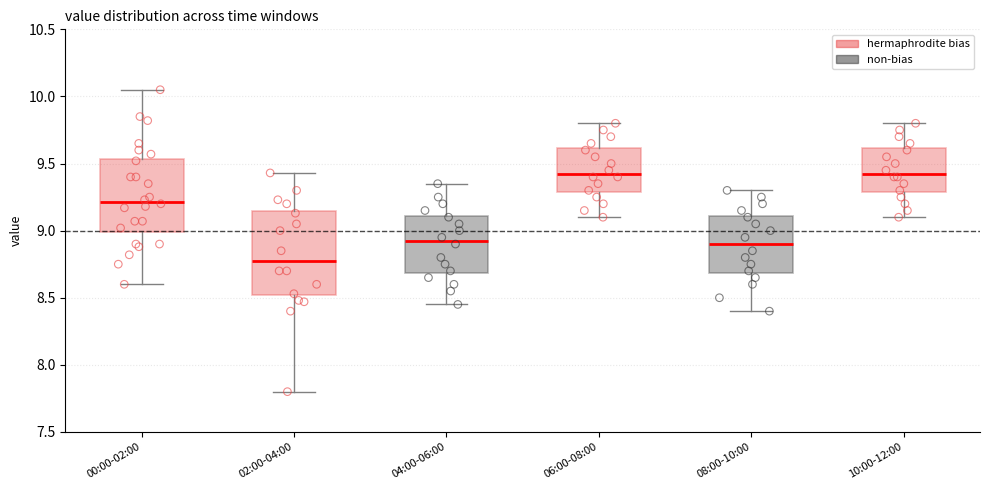

Which box has the lowest median line?

02:00-04:00